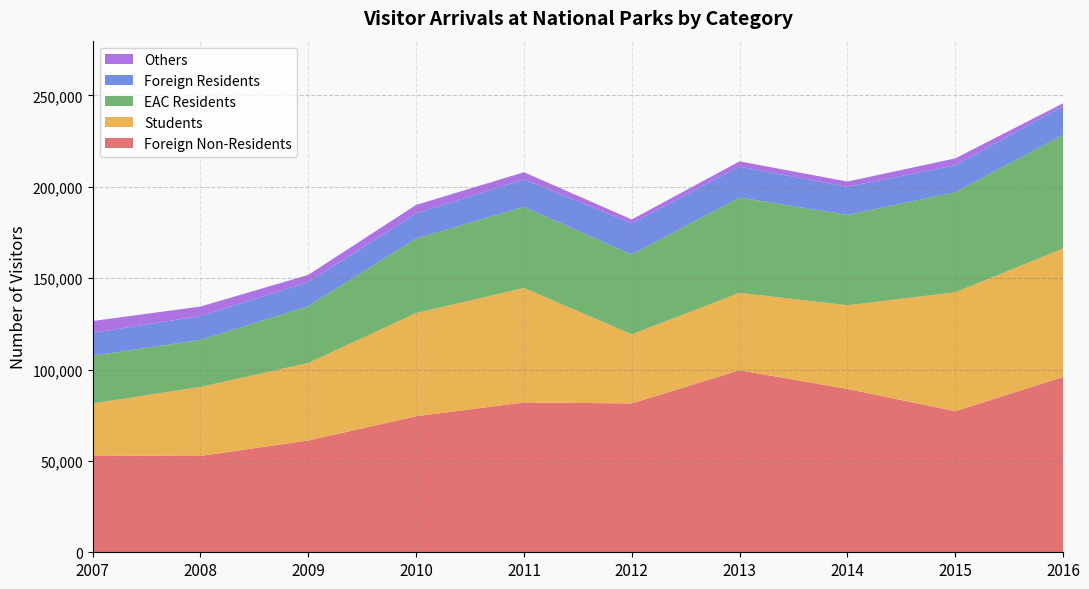

Reading right to left, what are all the values shown in this chart?

Foreign Non-Residents: 2016=95949	2015=77206	2014=89402	2013=99622	2012=81470	2011=81999	2010=74435	2009=61190	2008=52719	2007=52962
Students: 2016=70299	2015=65074	2014=45774	2013=42363	2012=37812	2011=62678	2010=56484	2009=42394	2008=37774	2007=28471
EAC Residents: 2016=62142	2015=54770	2014=49480	2013=52169	2012=43683	2011=44390	2010=40776	2009=31085	2008=25727	2007=26142
Foreign Residents: 2016=15778	2015=14775	2014=15354	2013=16871	2012=17101	2011=15015	2010=13759	2009=13166	2008=13107	2007=12508
Others: 2016=1557	2015=3733	2014=2875	2013=2925	2012=2083	2011=3912	2010=4658	2009=3983	2008=5159	2007=6470